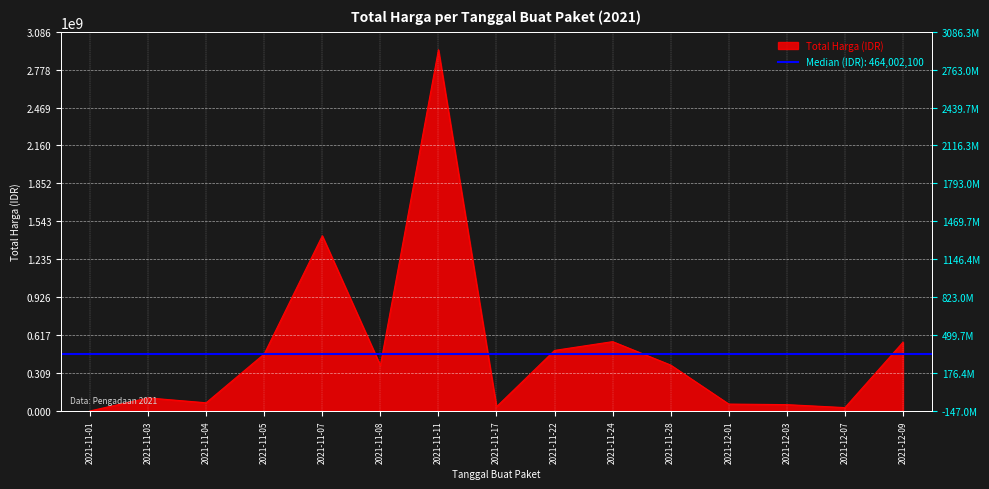

At which category does the chart reach its minimum across all series?

2021-11-01